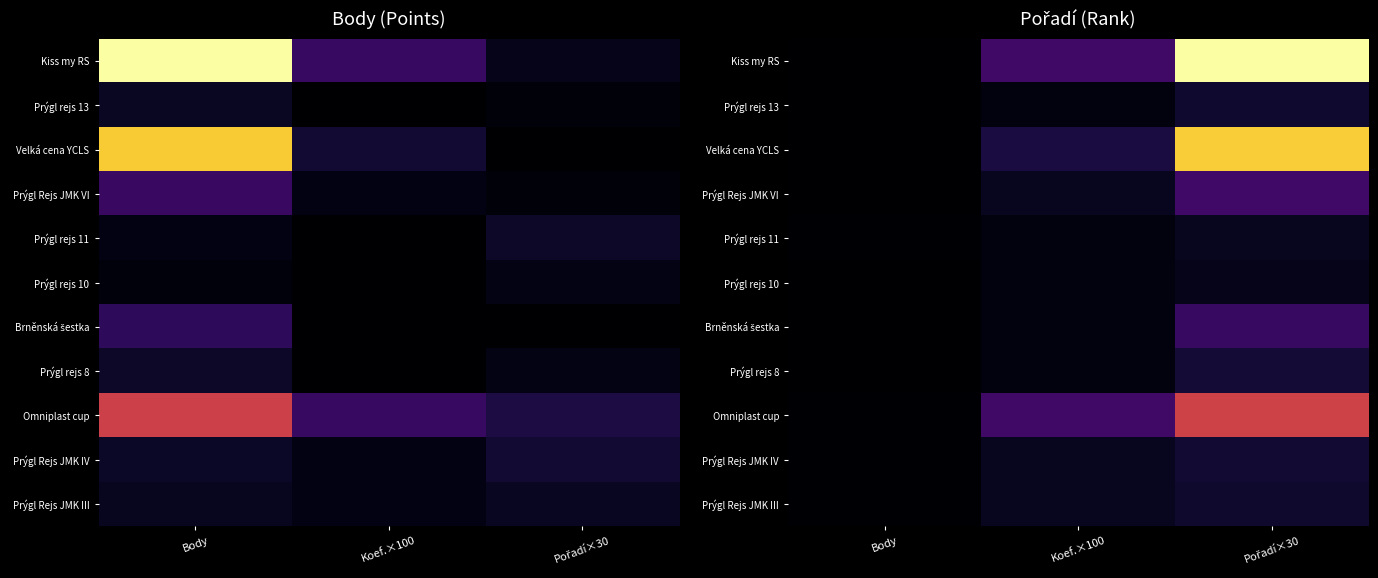

What is the total value across all series at Pořadí×30?

3.3